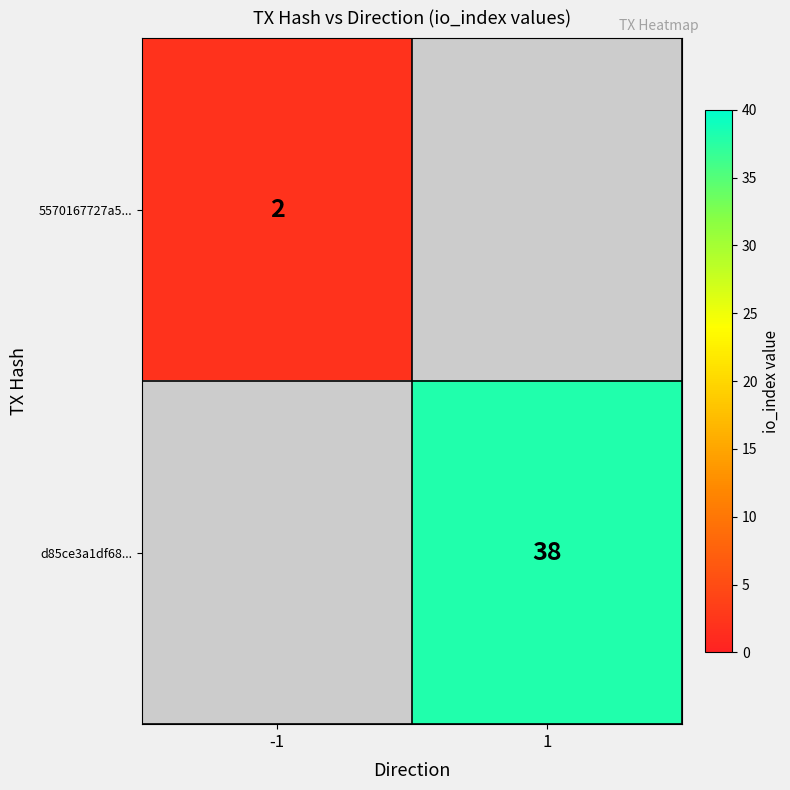

Between -1 and 1, which is larger?

1